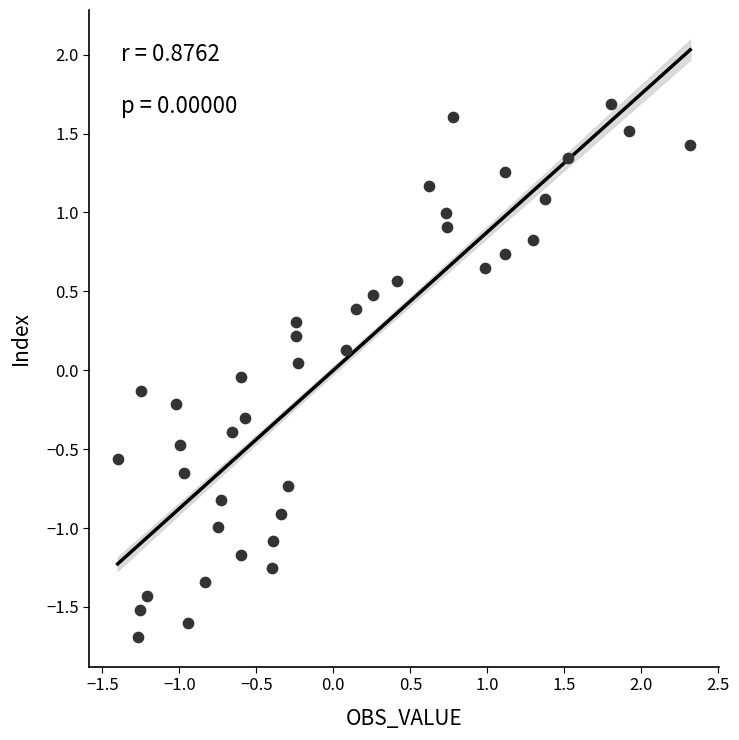

What is the range of Y values (max minus min)?

3.4